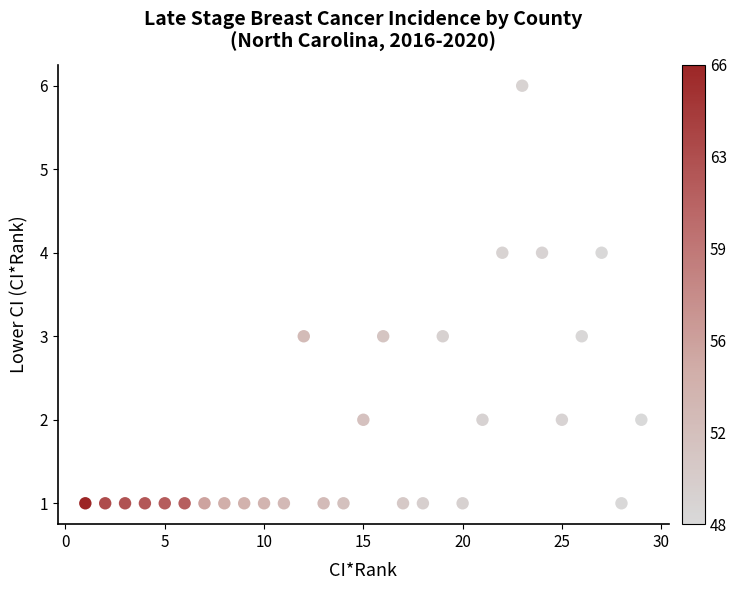

What is the range of X values (max minus min)?

28